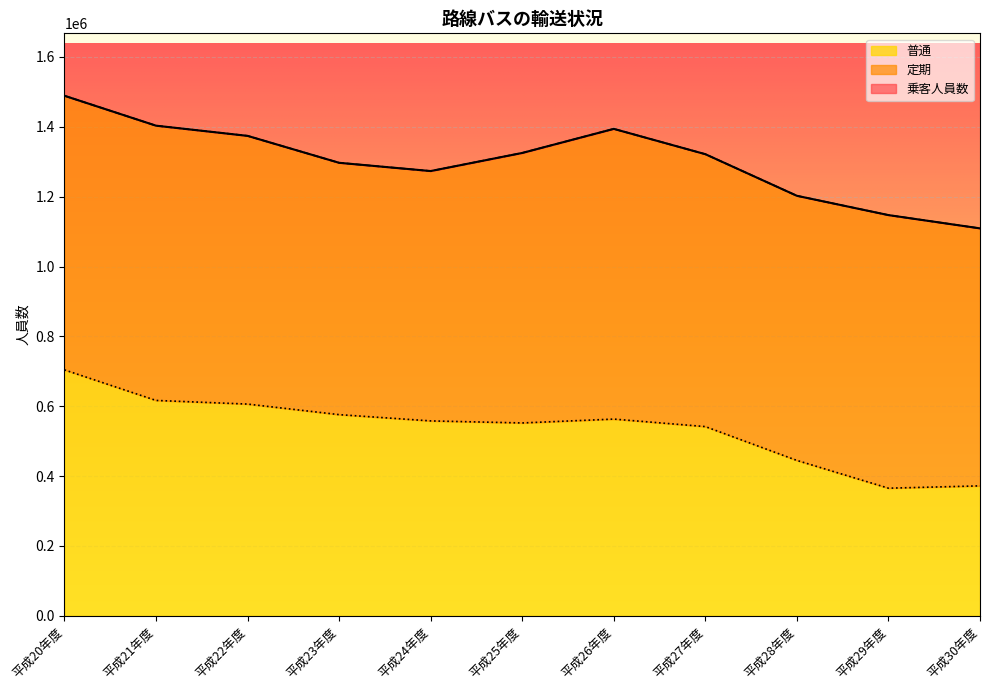

How many data points in 普通 are less than 558023?

5